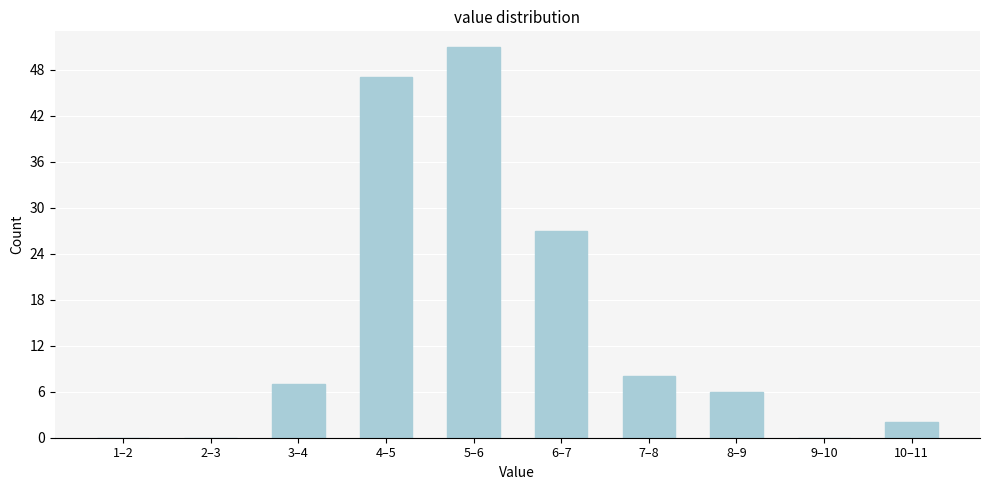

Reading right to left, what are all the values shown in this chart?

10–11=2	9–10=0	8–9=6	7–8=8	6–7=27	5–6=51	4–5=47	3–4=7	2–3=0	1–2=0